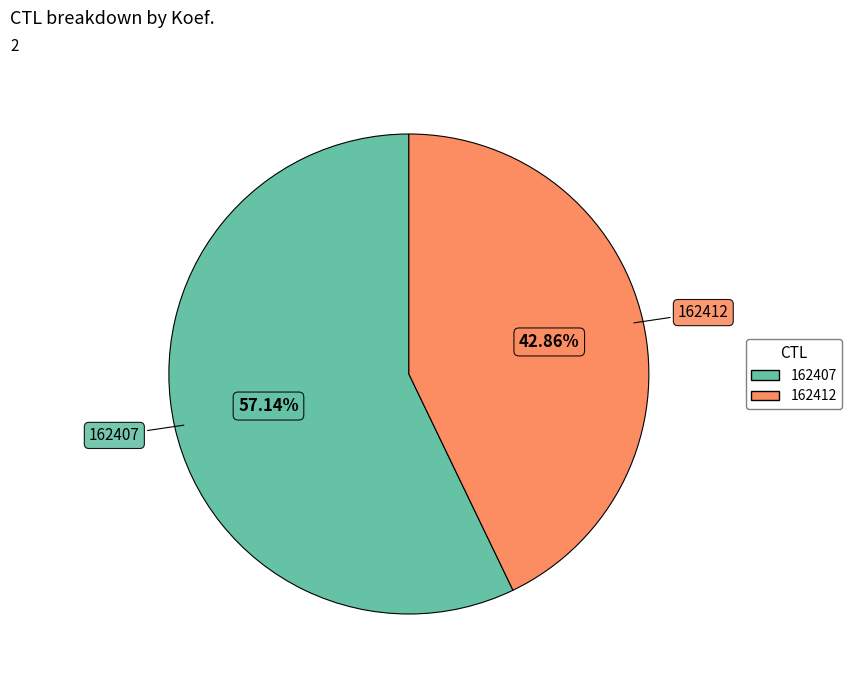

How many slices are in this pie chart?

2